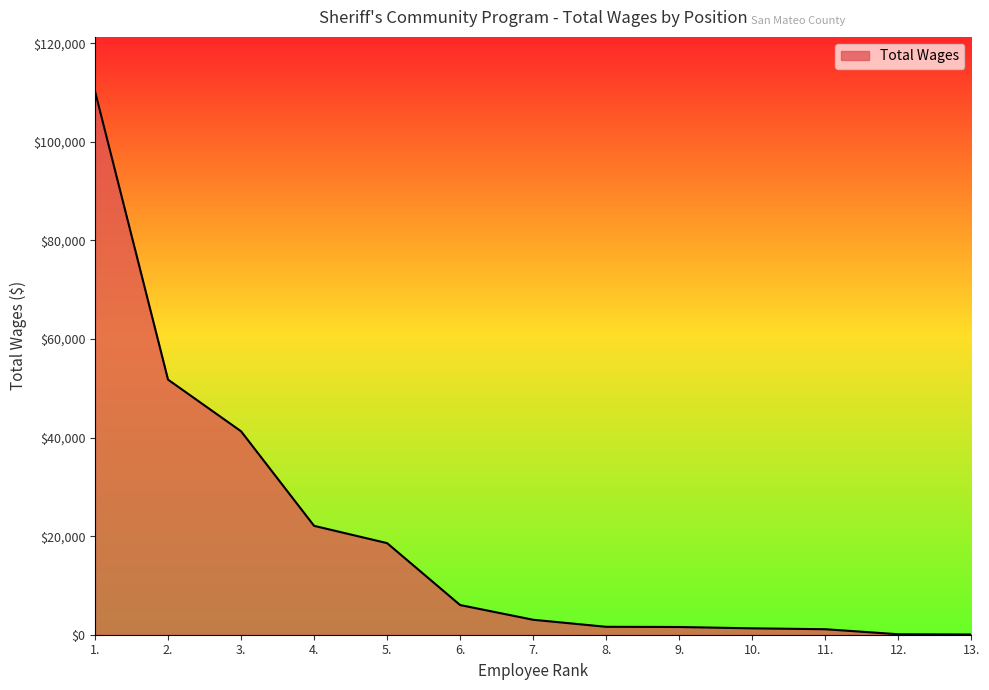

Does the chart display data point markers on the line(s)?

No